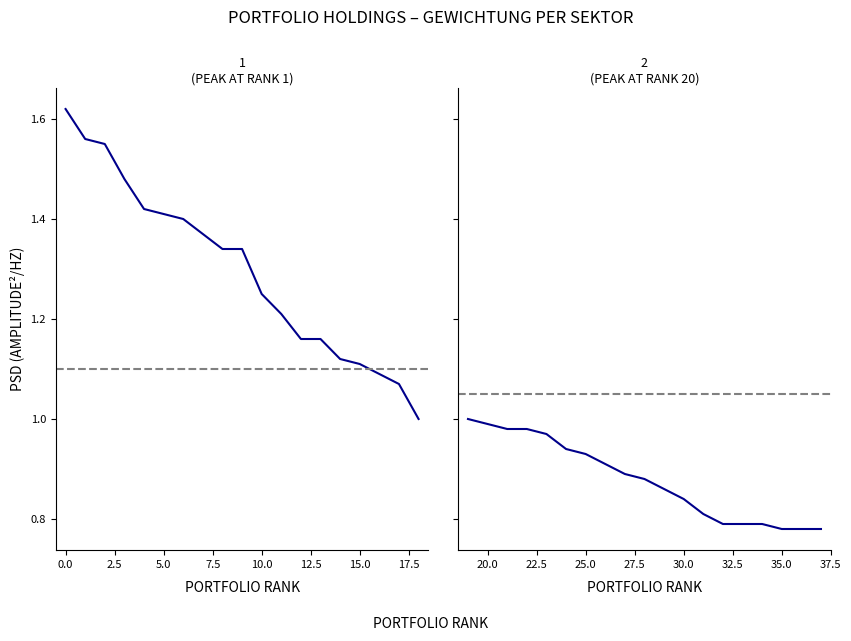

List the series in order of their peak value, lowest first.

Gewichtung (%) – Remaining, Gewichtung (%) – Top 19